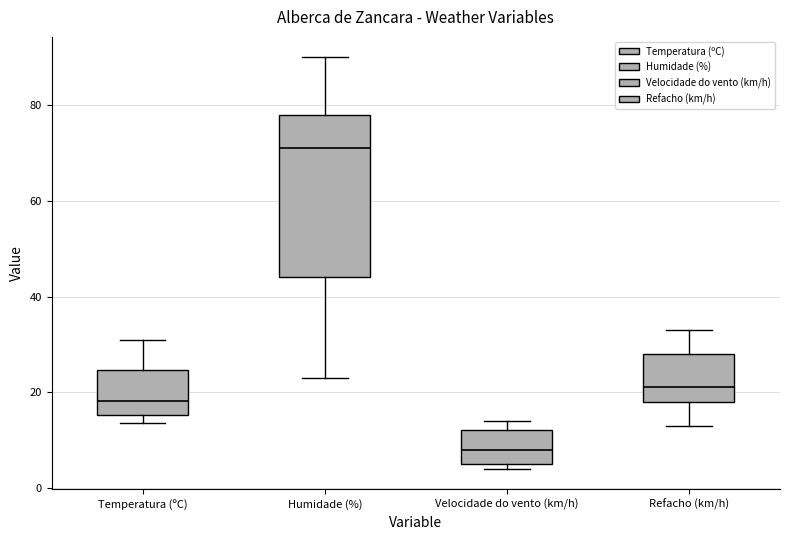

Which box's median line is the highest?

Humidade (%)